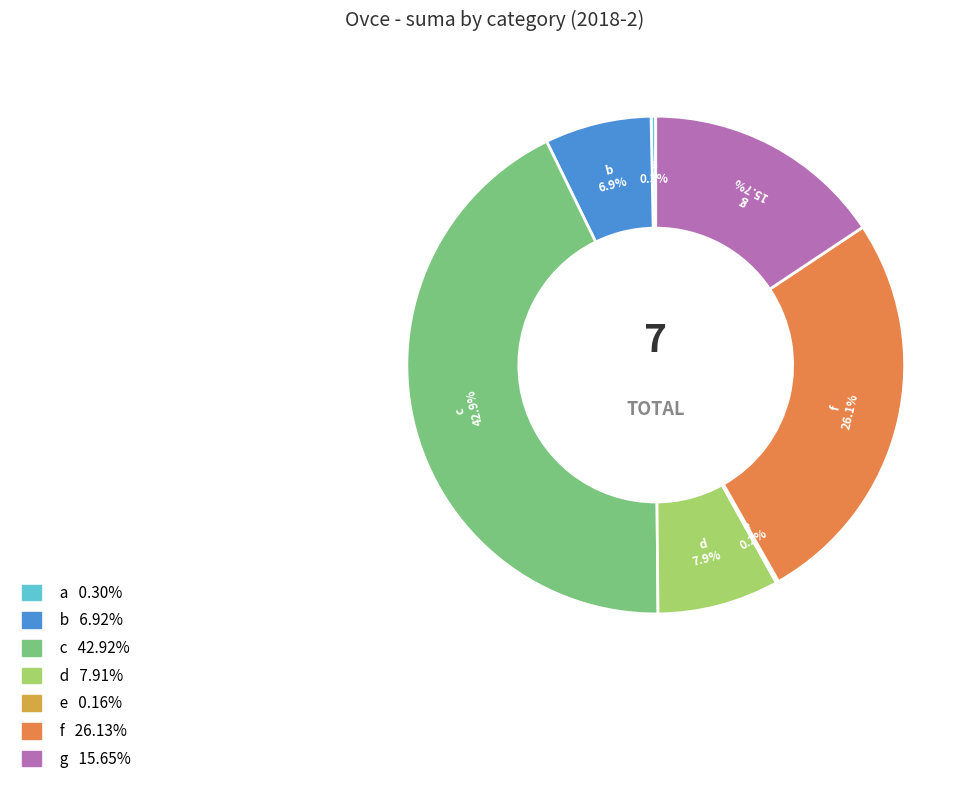

Which slice is the largest?

c